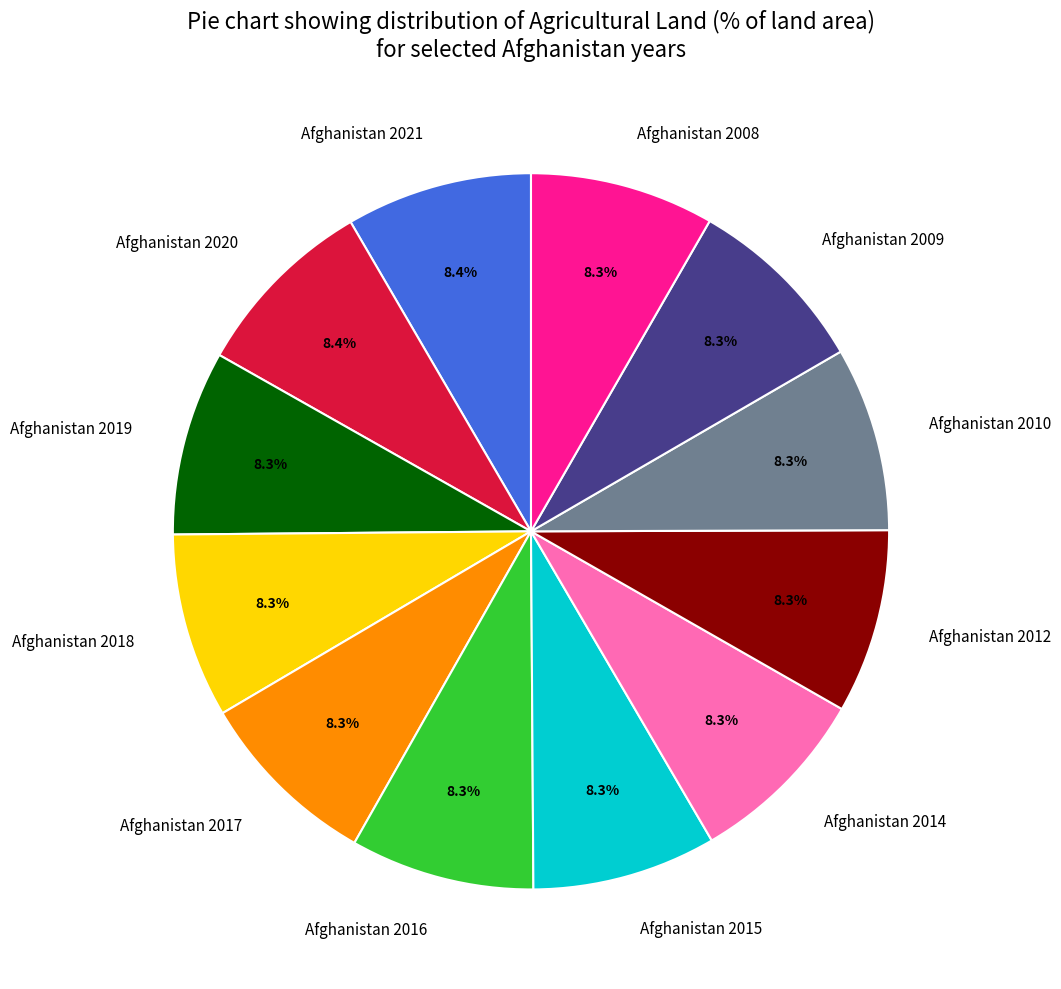

The Afghanistan 2017 slice represents 8% of the pie. True or false?

True